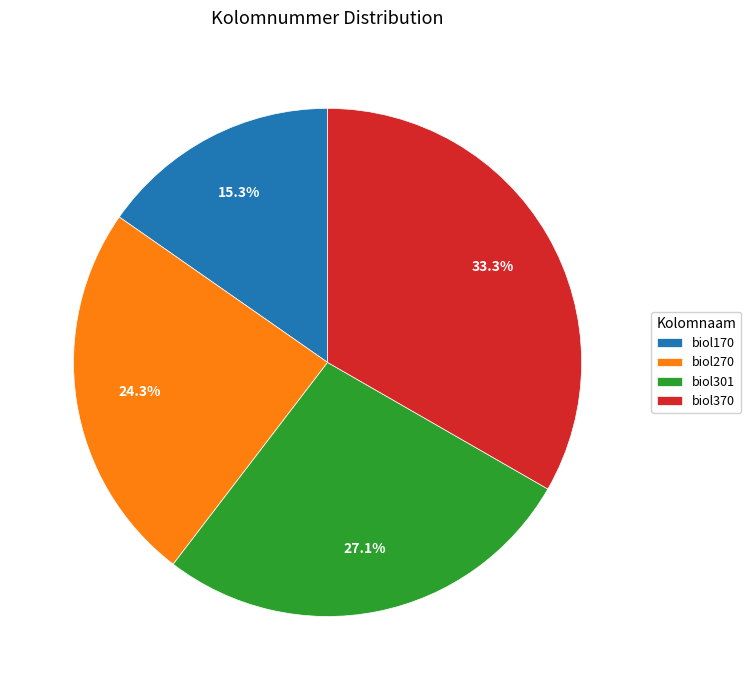

True or false: biol370 accounts for 22% of the total.

False